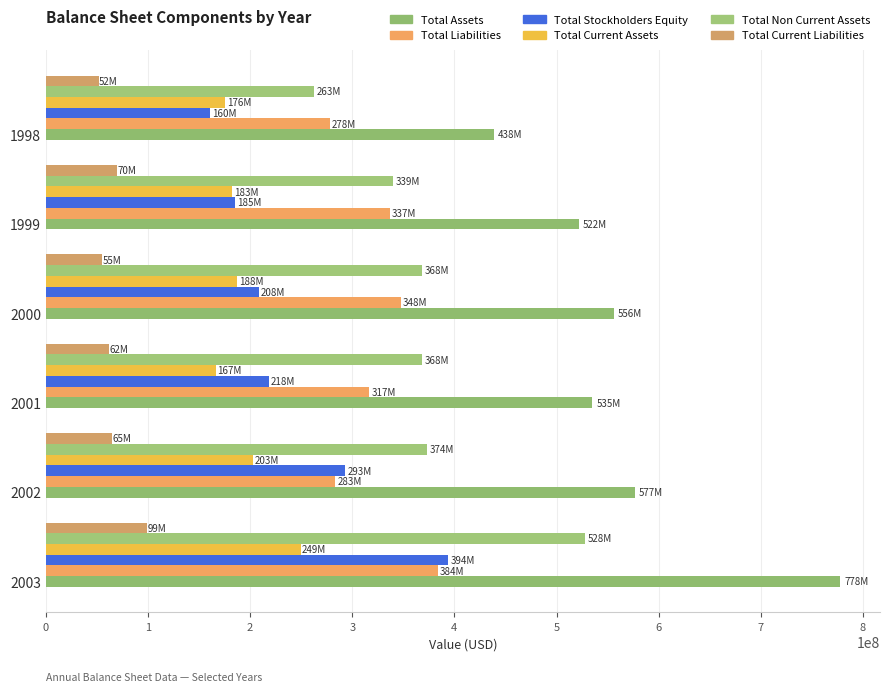

What is the minimum value shown in the chart?

51600000